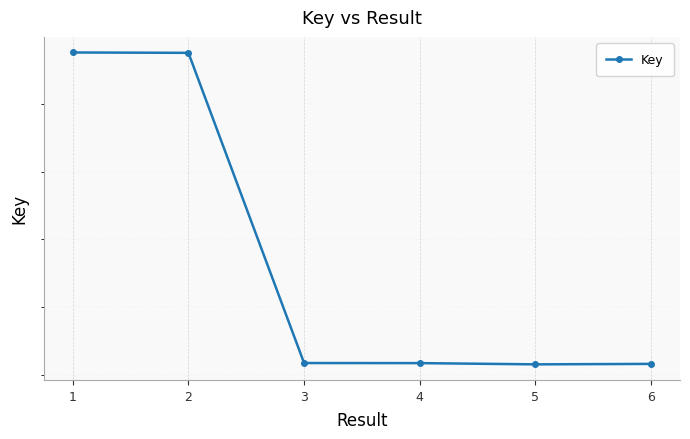

At which label is the value closest to 172492164?

3